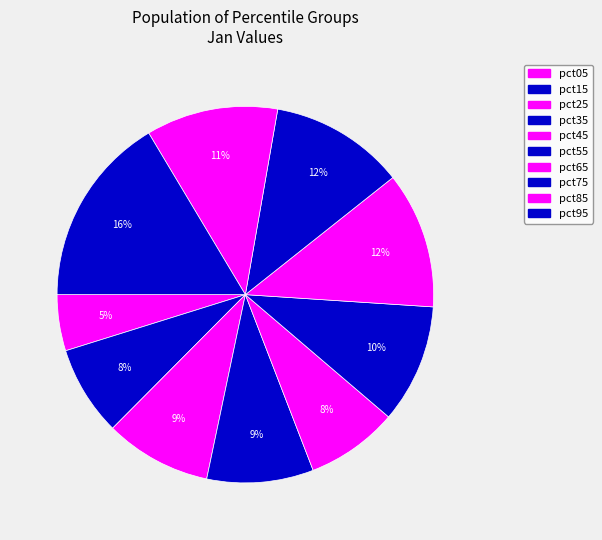

How many segments does this pie chart have?

10